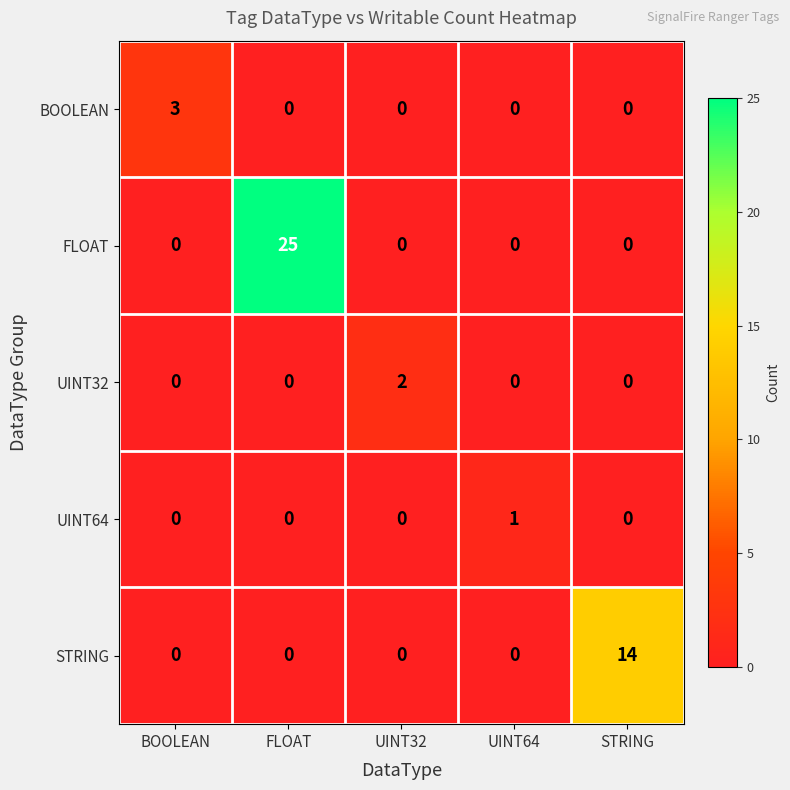

What is the sum of all BOOLEAN values?

3